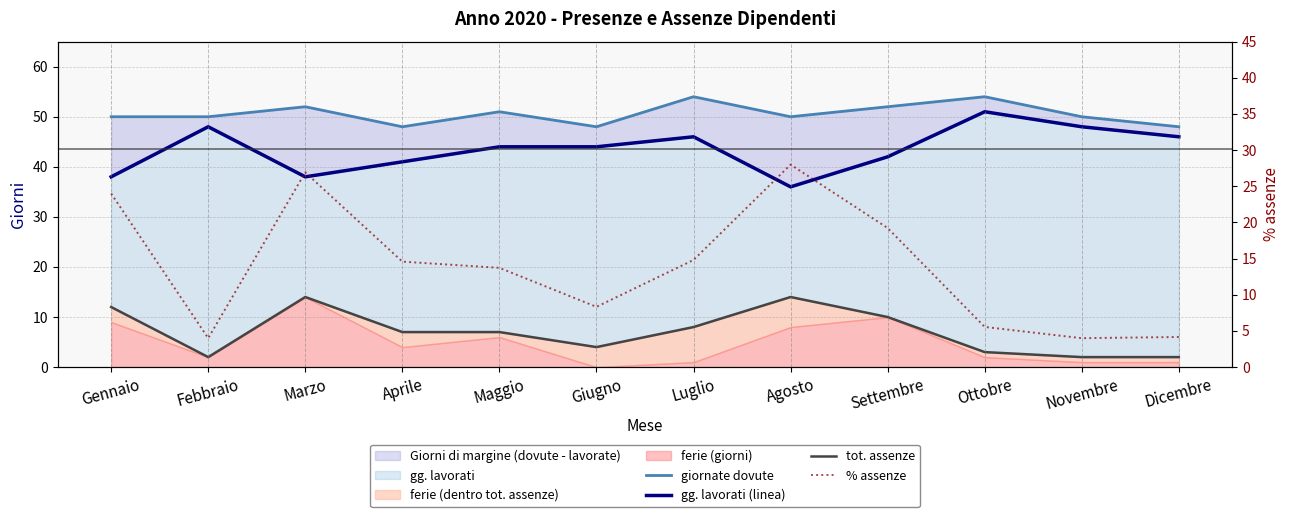

The value of % assenze at Aprile is 25.3. True or false?

False